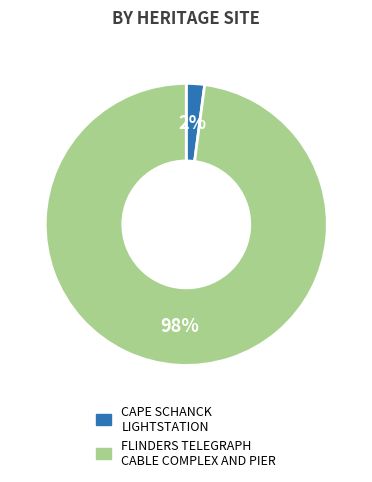

Do CAPE SCHANCK LIGHTSTATION and FLINDERS TELEGRAPH CABLE COMPLEX AND PIER together represent more than half of the pie?

Yes